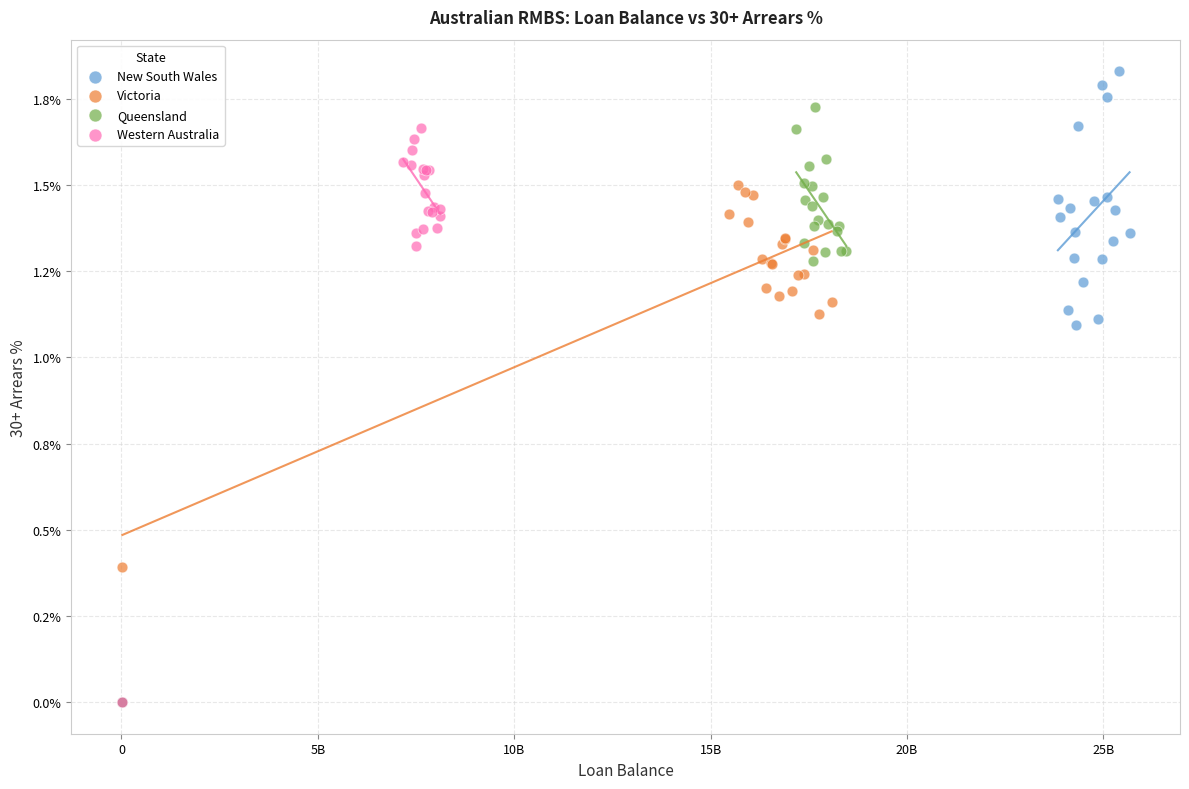

What are all the series names shown in the legend?

New South Wales, Victoria, Queensland, Western Australia